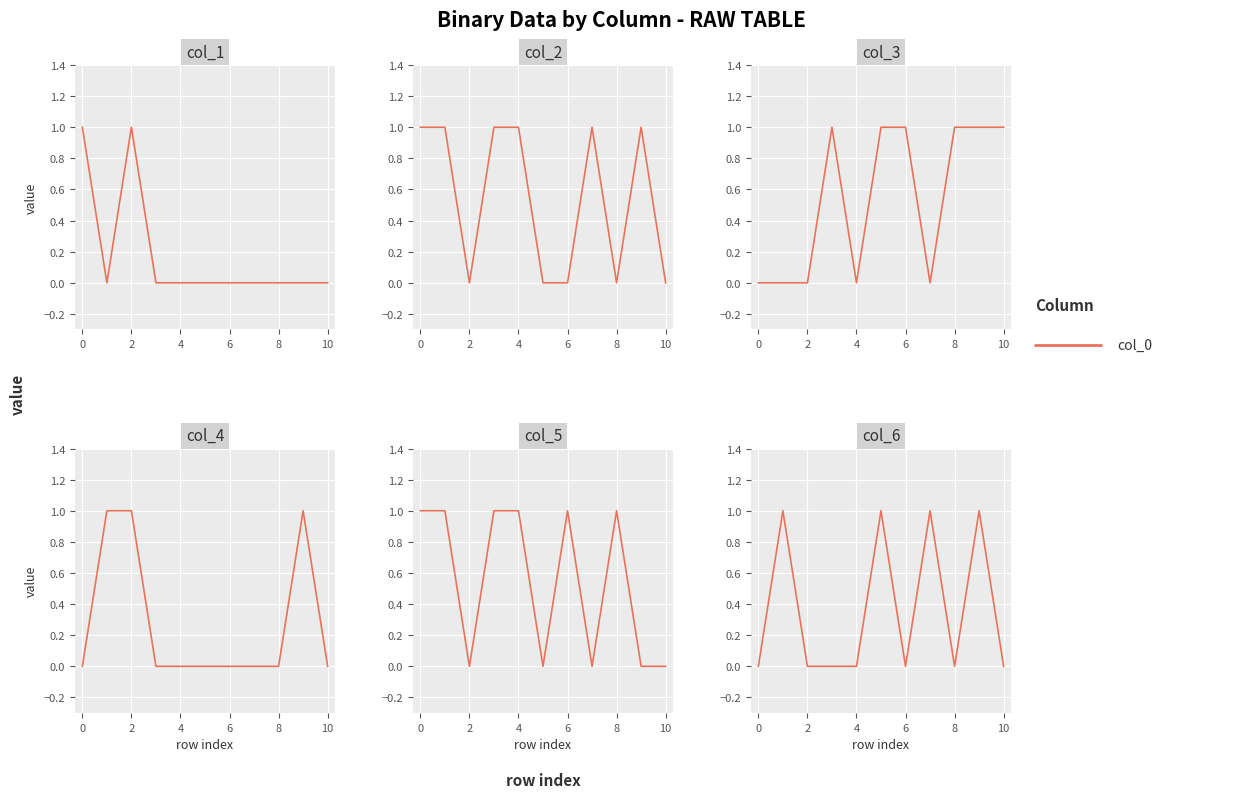

How many distinct data groups are displayed?

6